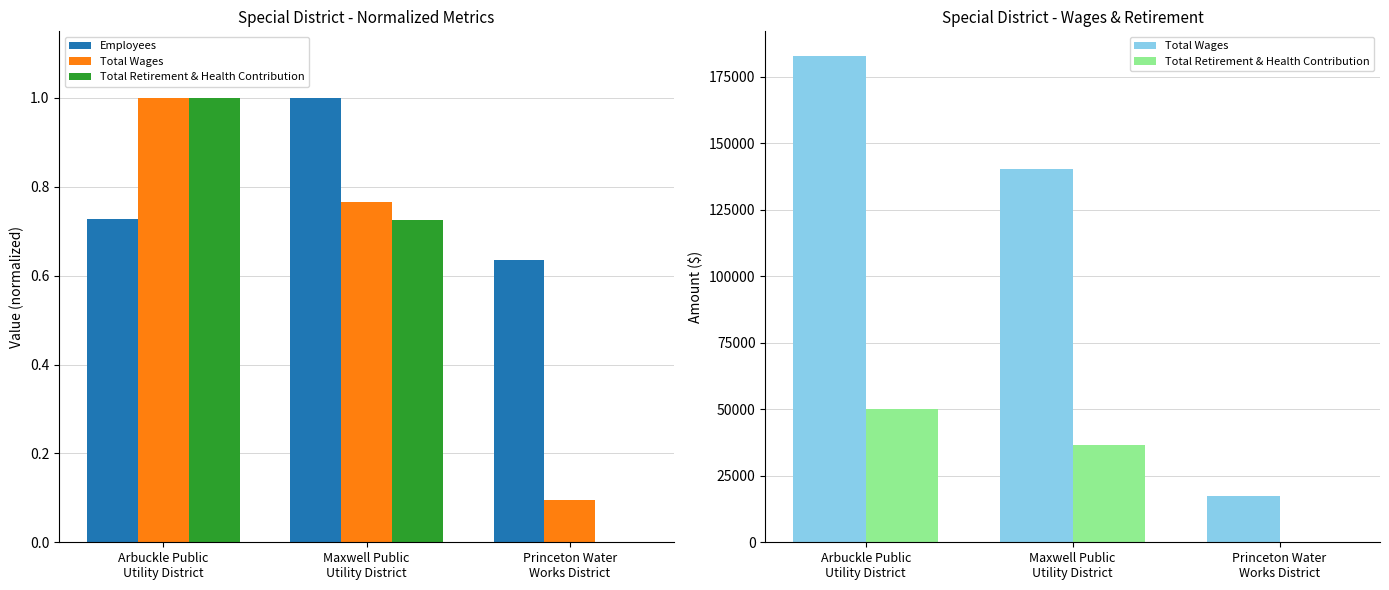

Reading left to right, extract all data points from this chart.

Employees: Arbuckle Public
Utility District=0.7	Maxwell Public
Utility District=1.0	Princeton Water
Works District=0.6
Total Wages: Arbuckle Public
Utility District=182896.0	Maxwell Public
Utility District=140266.0	Princeton Water
Works District=17220.0
Total Retirement & Health Contribution: Arbuckle Public
Utility District=50198.0	Maxwell Public
Utility District=36453.0	Princeton Water
Works District=0.0